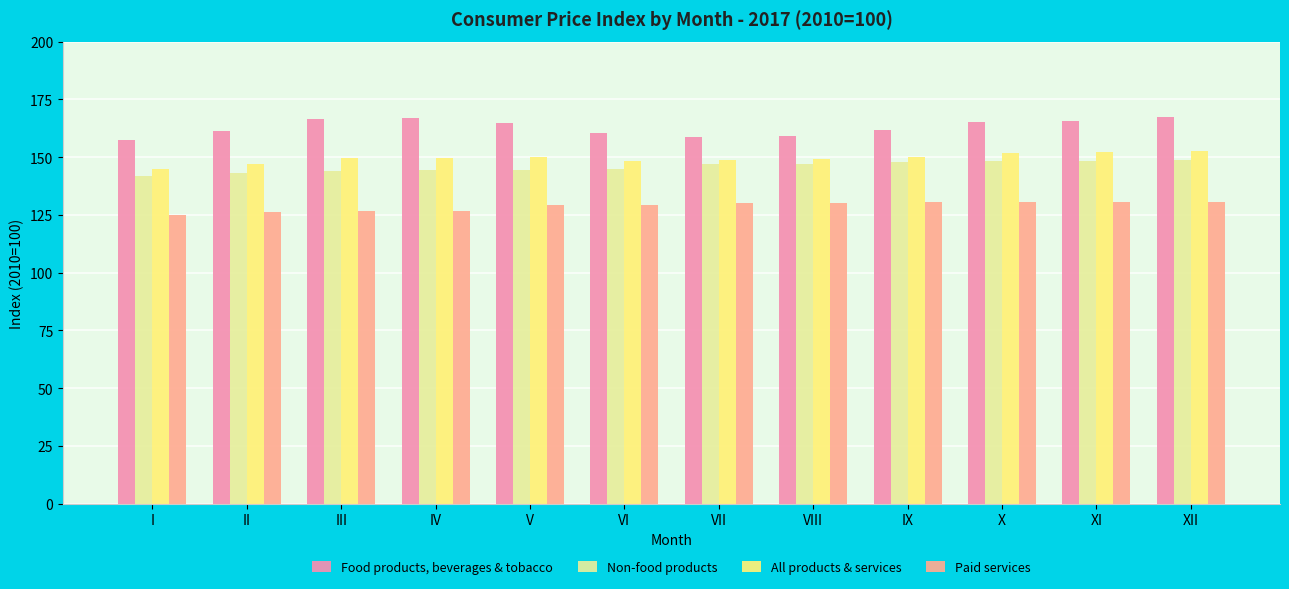

Rank the series by their maximum value, from highest to lowest.

Food products, beverages & tobacco, All products & services, Non-food products, Paid services